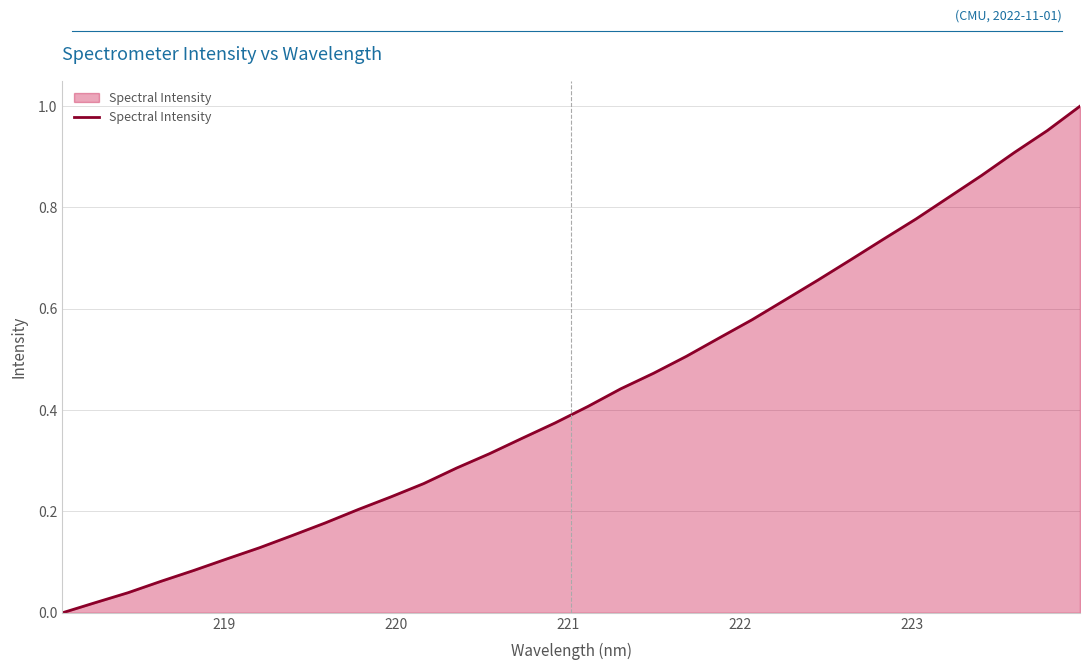

What is the difference between the second highest and second lowest values?

0.9